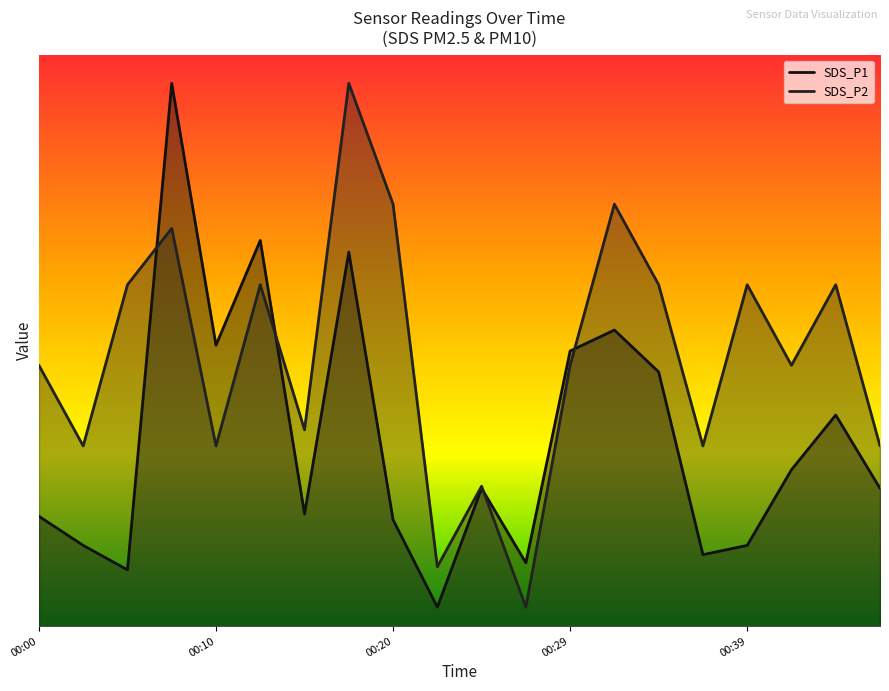

Rank the series by their average value, from lowest to highest.

SDS_P1, SDS_P2